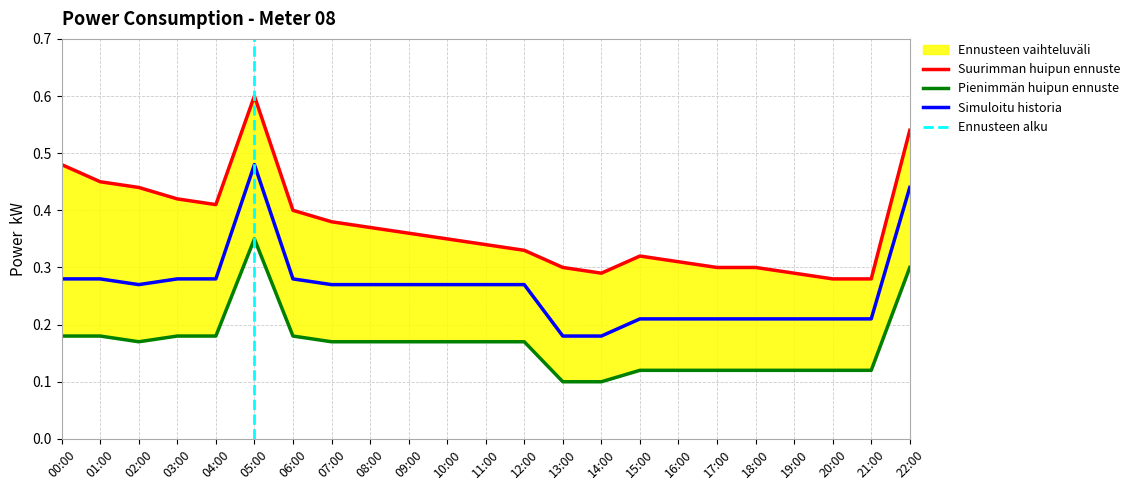

How many lines are shown in the chart?

3